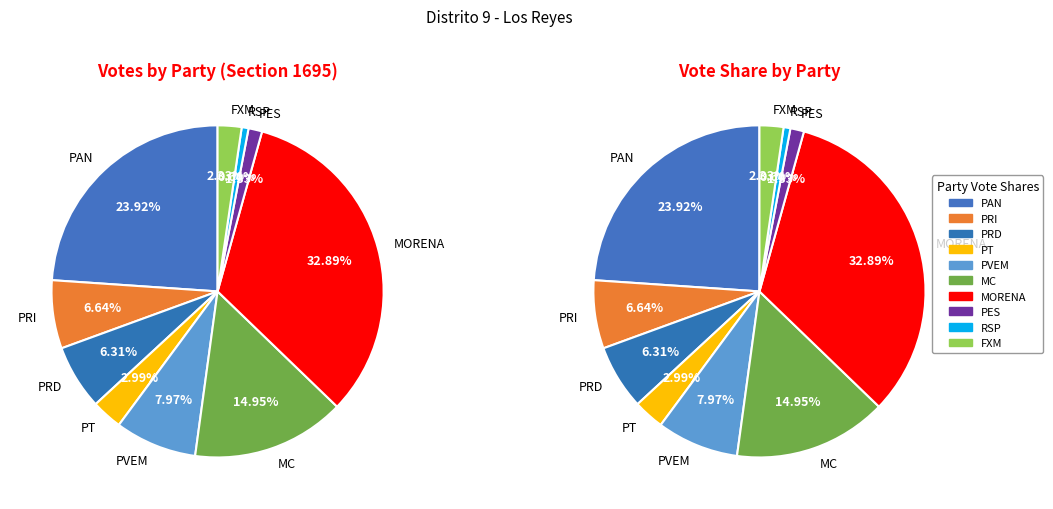

To the nearest percent, what is the difference between the PRD and FXM slice percentages?

4%